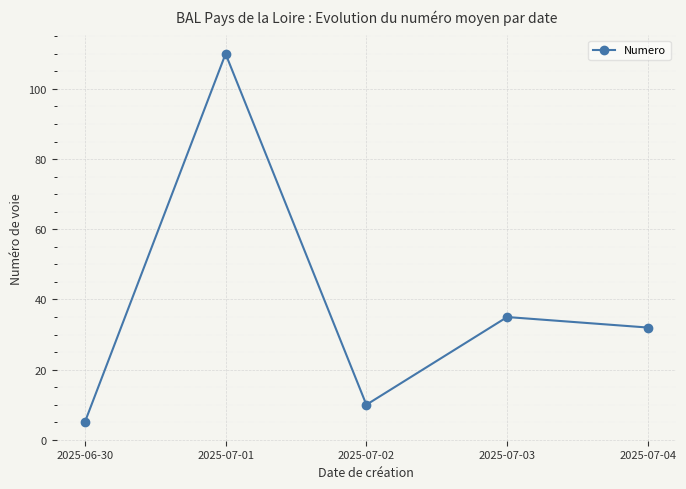

Which has a higher value, 2025-07-02 or 2025-07-01?

2025-07-01